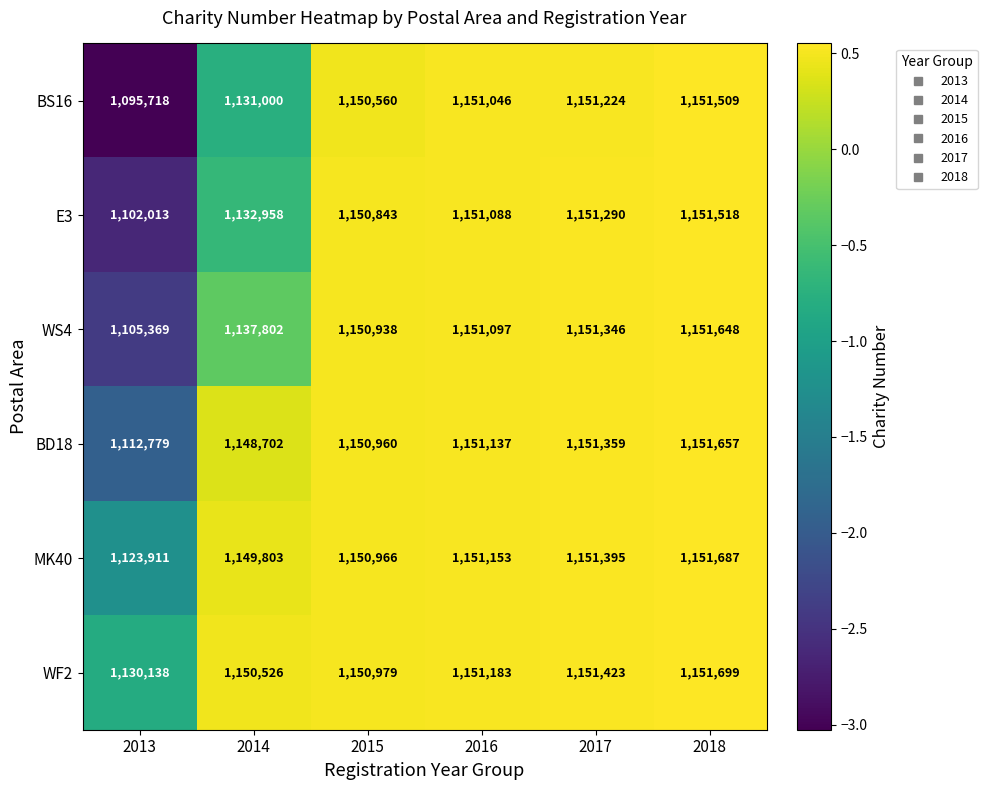

Read the BS16 value at 2014.

1131000